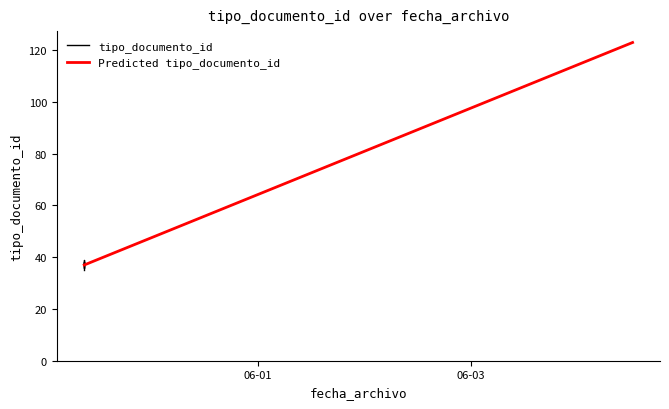

Which category has the lowest value across all series?

2017-05-30 09:04:37